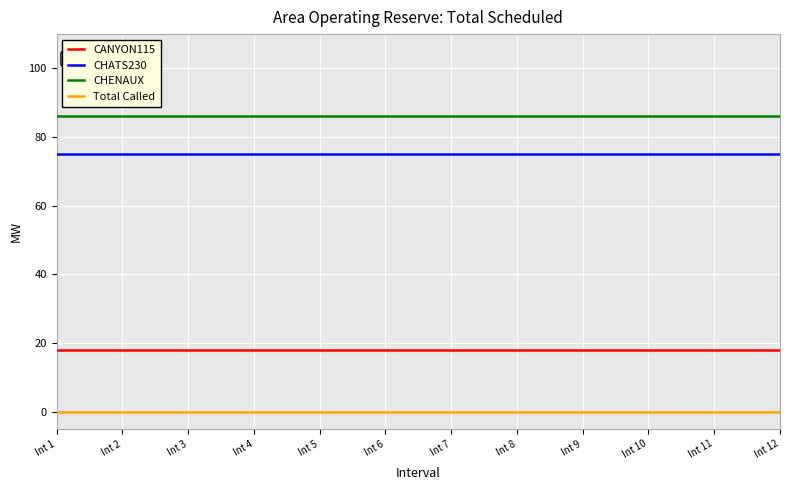

Is the value of CHENAUX at Int 12 greater than the value of CHATS230 at Int 10?

Yes